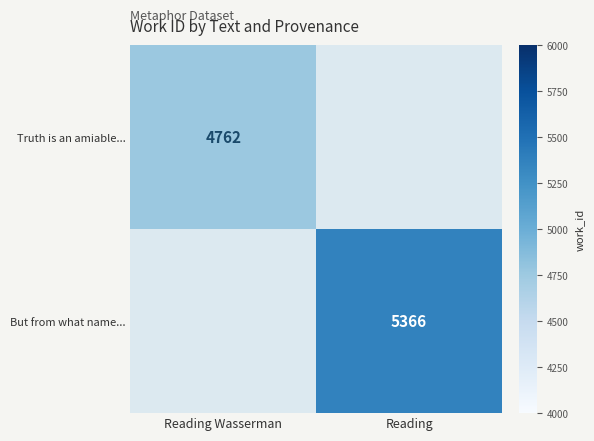

Is it true that But from what name... equals 3509.5 at Reading?

False